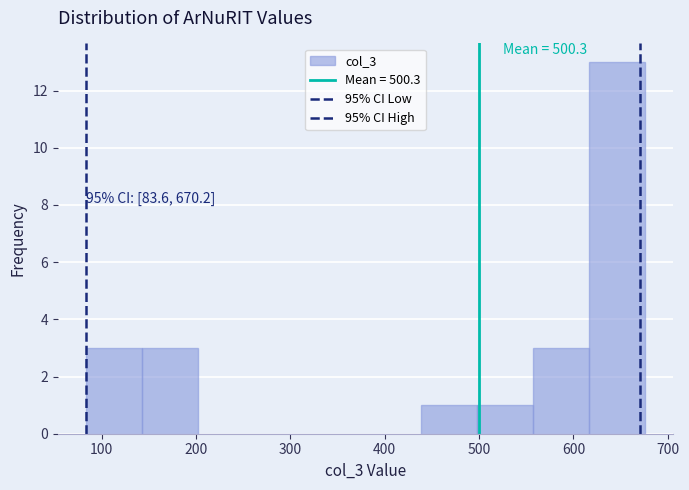

Which range on the x-axis has the tallest bar?

620 to 680